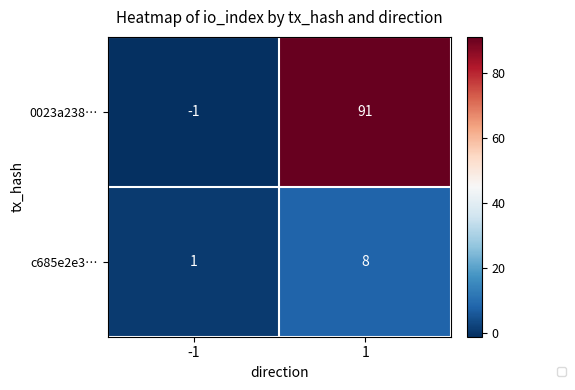

At which label does 0023a238… reach its peak?

1